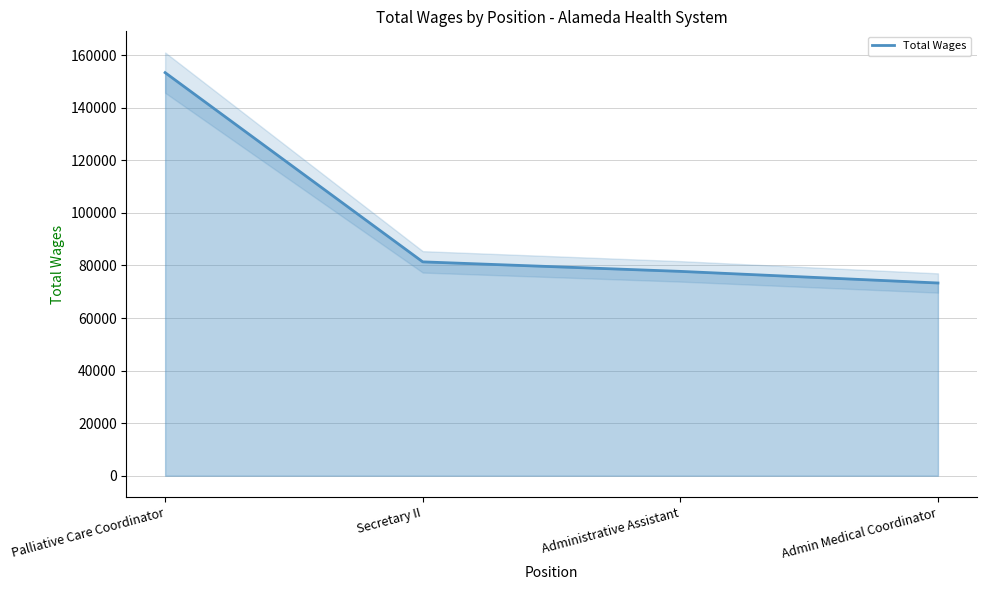

What is the label of the 4th point from the left?

Admin Medical Coordinator